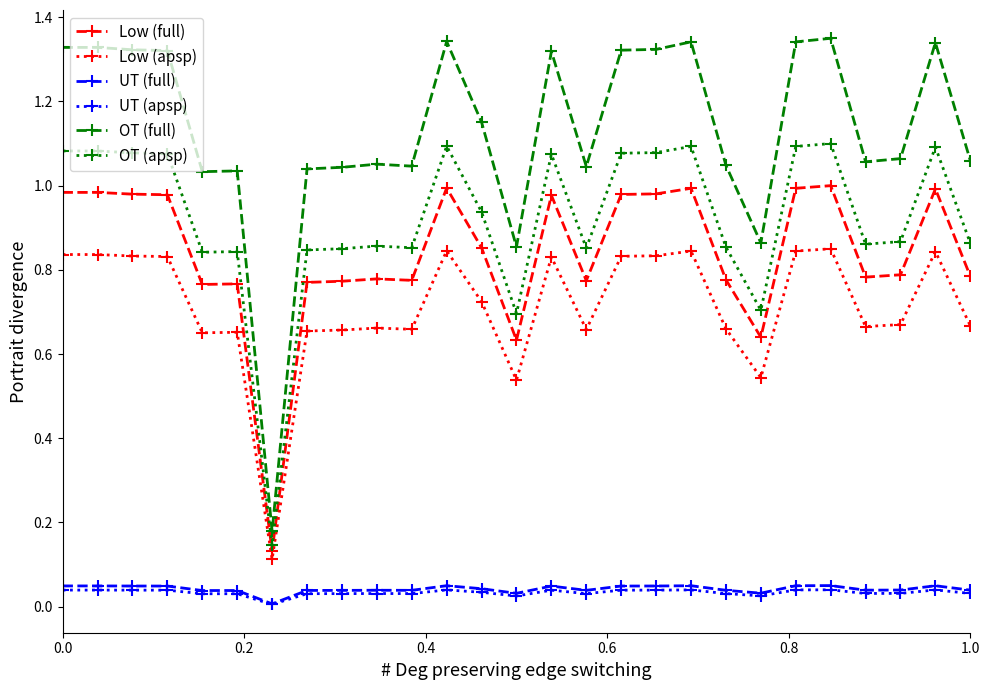

Which series has the largest total across all categories?

OT (full)